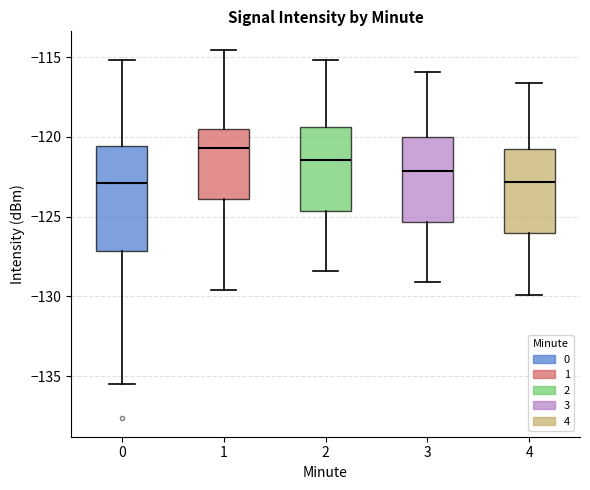

Which box's median line is the highest?

1